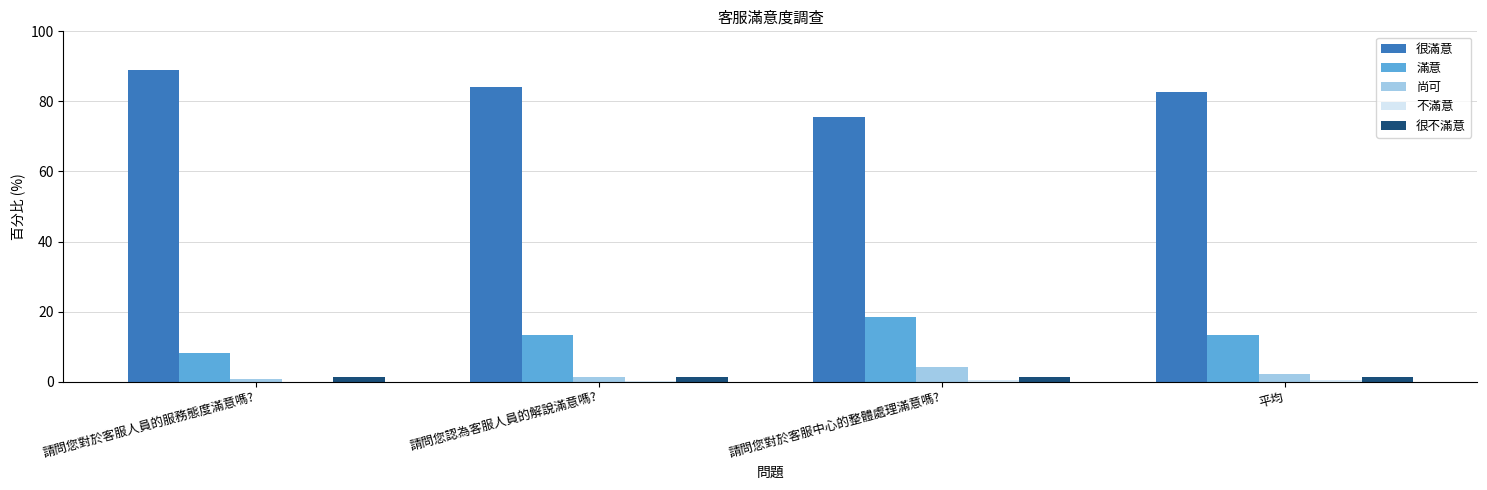

How many values in the 尚可 series exceed 2?

2